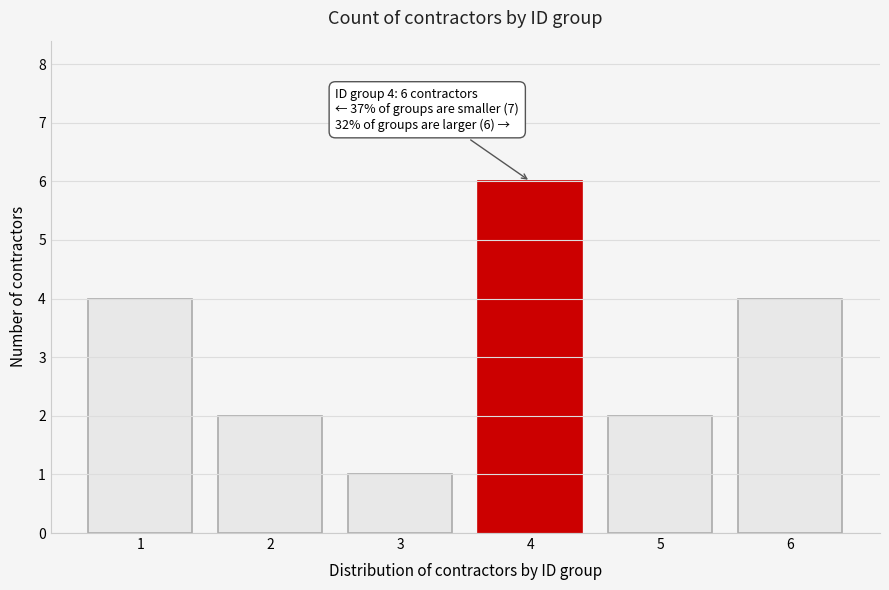

Reading left to right, extract all data points from this chart.

1=4	2=2	3=1	4=6	5=2	6=4